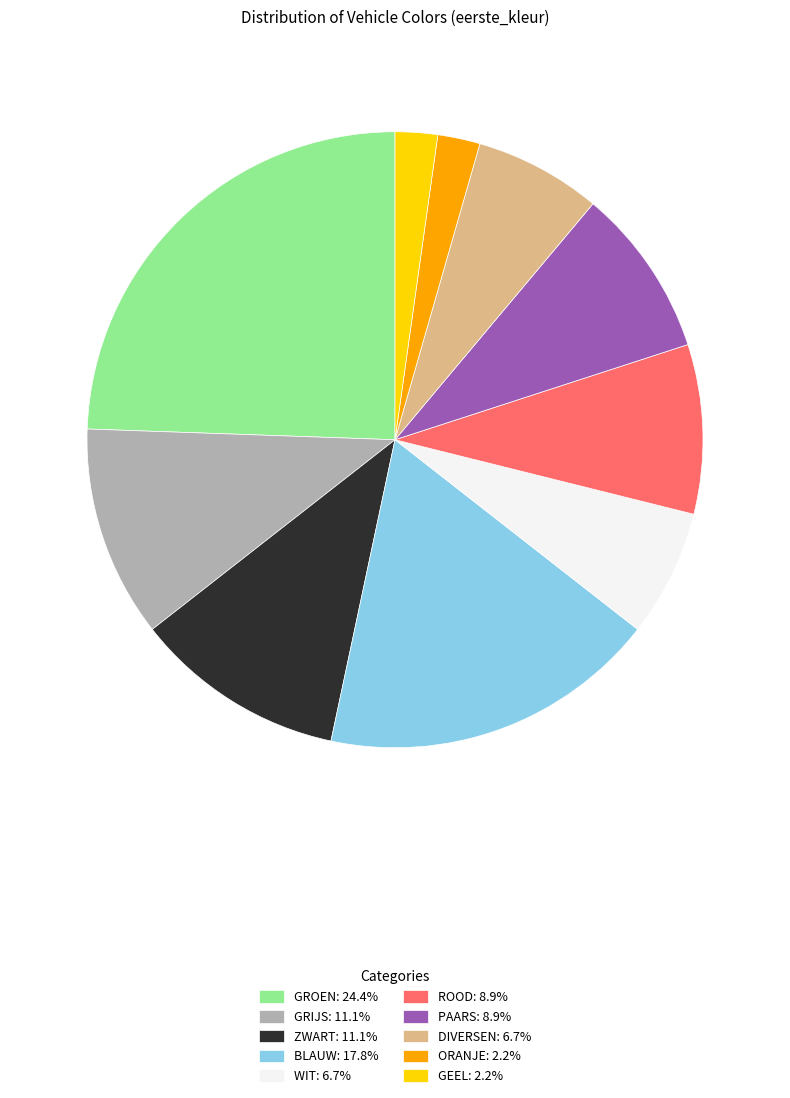

Is the sum of BLAUW: 17.8% and PAARS: 8.9% greater than half?

No